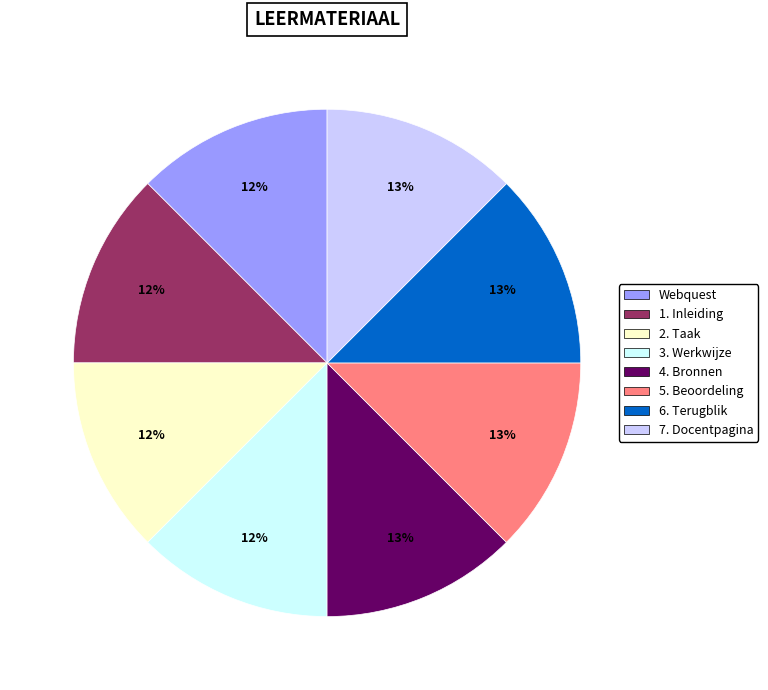

Is there a majority slice in this chart?

No